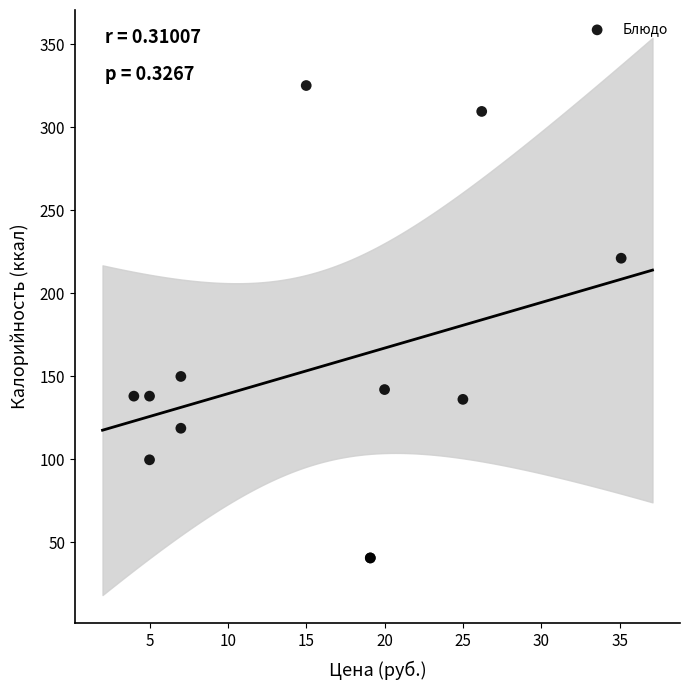

What Y value in the scatter plot is closest to 182?

149.8